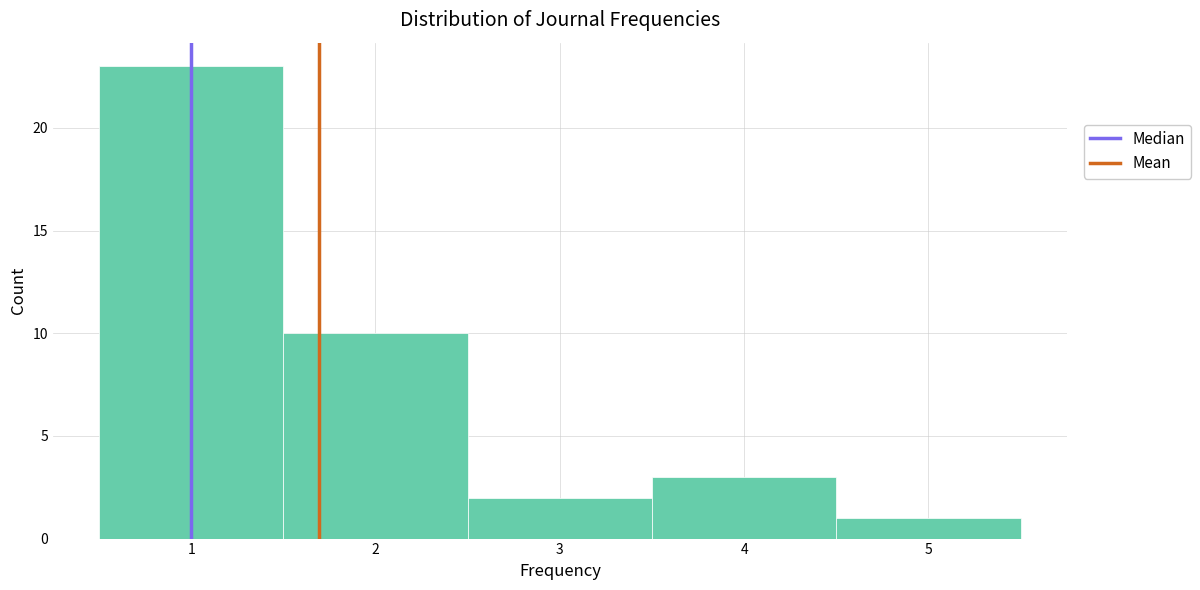

Reading left to right, transcribe this chart: for each bar, give the range it covers on the x-axis and its height. The values are not printed on the chart, so give them approximately, as read against the axis.

0.5 to 1.5: 23
1.5 to 2.5: 10
2.5 to 3.5: 2
3.5 to 4.5: 3
4.5 to 5.5: 1